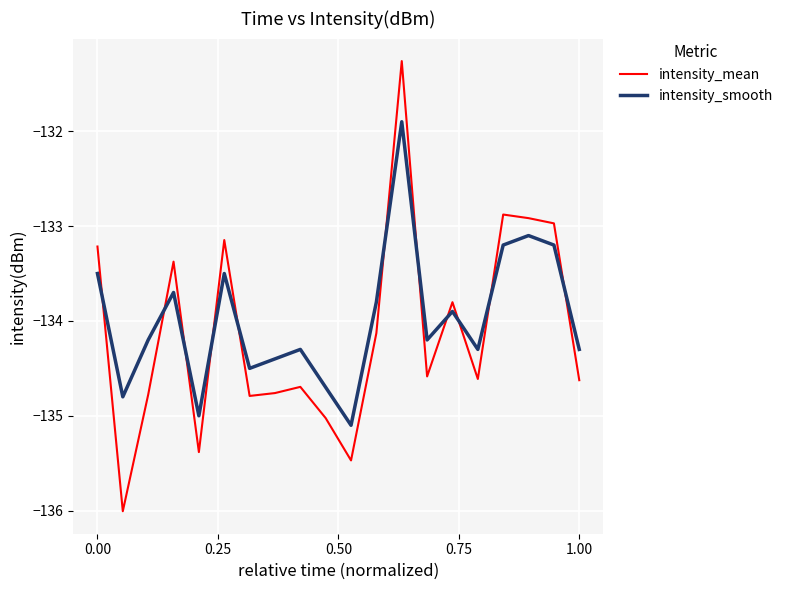

Reading left to right, what are all the values shown in this chart?

intensity_mean: -133.2	-136.0	-134.8	-133.4	-135.4	-133.1	-134.8	-134.8	-134.7	-135.0	-135.5	-134.1	-131.3	-134.6	-133.8	-134.6	-132.9	-132.9	-133.0	-134.6
intensity_smooth: -133.5	-134.8	-134.2	-133.7	-135.0	-133.5	-134.5	-134.4	-134.3	-134.7	-135.1	-133.8	-131.9	-134.2	-133.9	-134.3	-133.2	-133.1	-133.2	-134.3